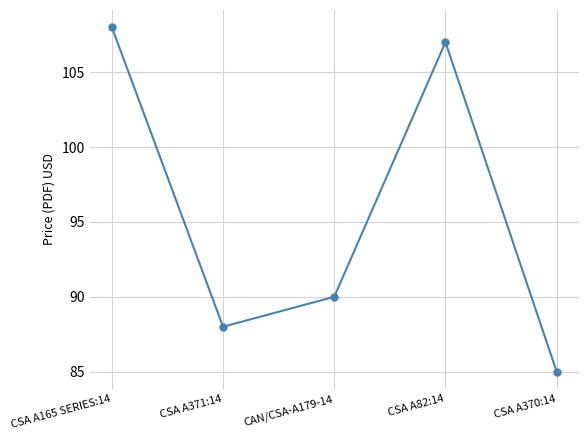

Reading left to right, transcribe all the data shown in this chart.

CSA A165 SERIES:14=108	CSA A371:14=88	CAN/CSA-A179-14=90	CSA A82:14=107	CSA A370:14=85